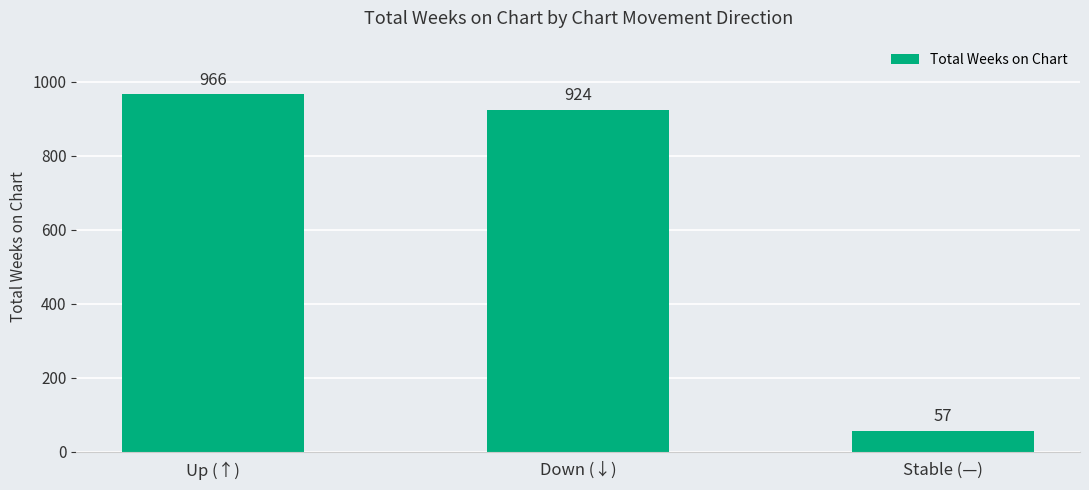

Where does the data first go above 924?

Up (↑)